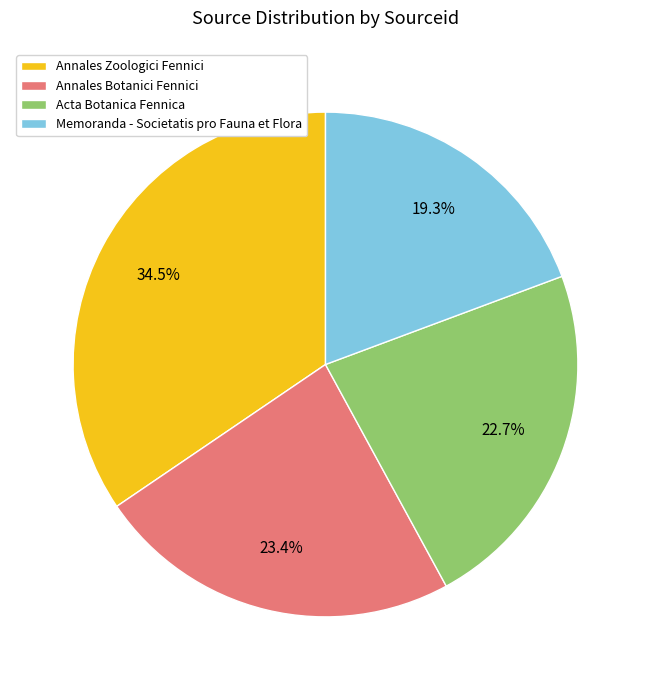

Which slice is the smallest?

Memoranda - Societatis pro Fauna et Flora